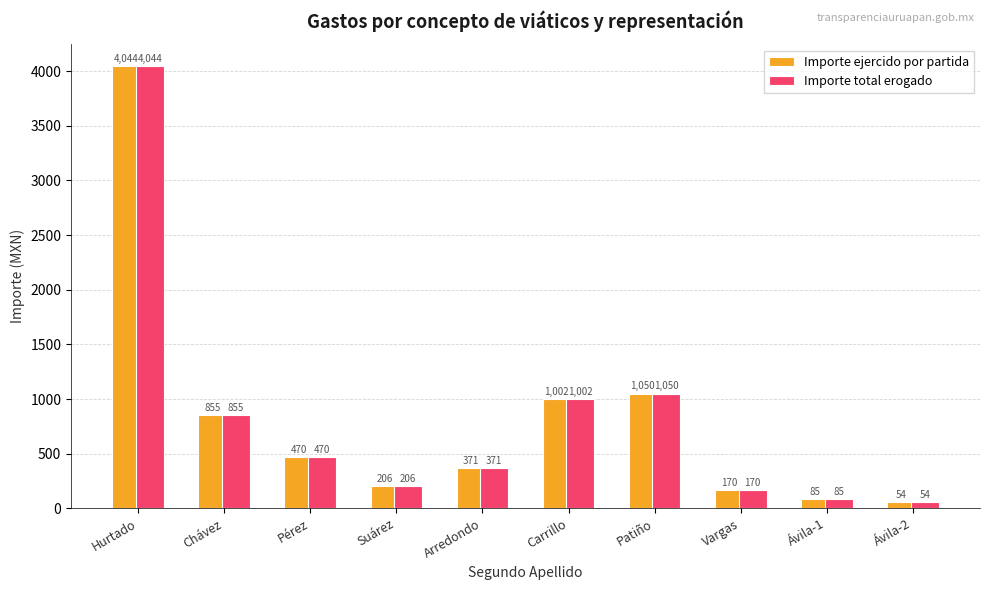

Is the value of Importe total erogado at Arredondo greater than the value of Importe ejercido por partida at Ávila-2?

Yes